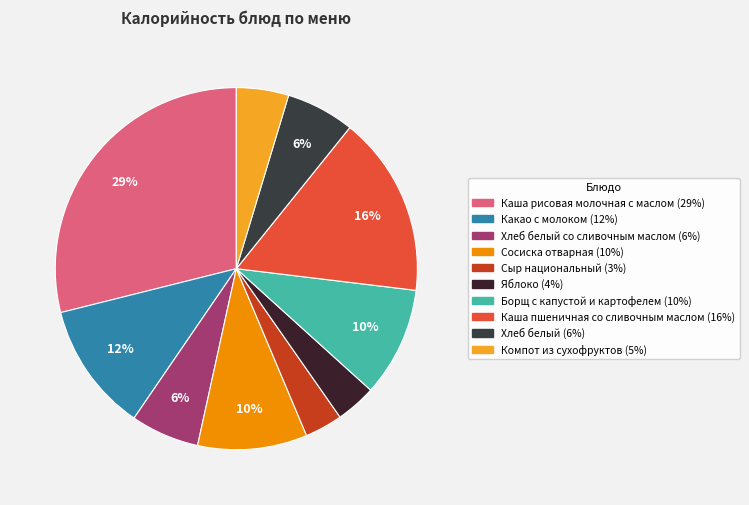

Count the number of slices in the pie.

10